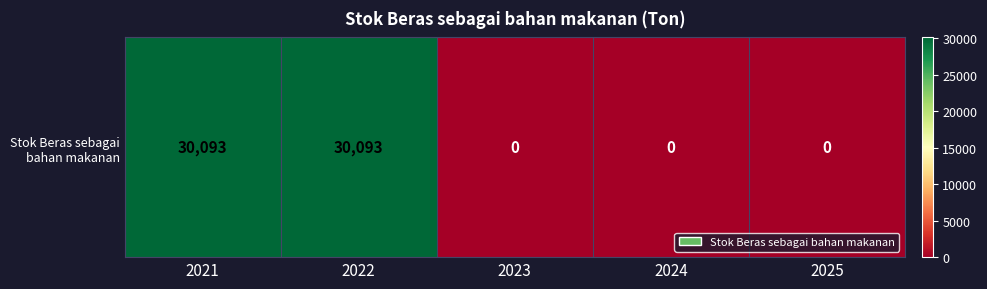

Which category has the lowest value across all series?

2023